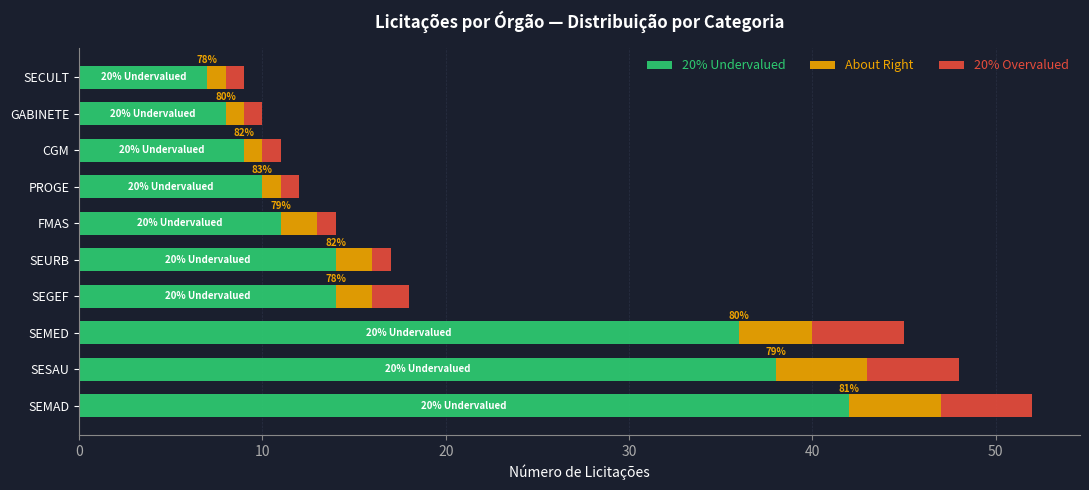

At which category is the sum across all series the highest?

SEMAD